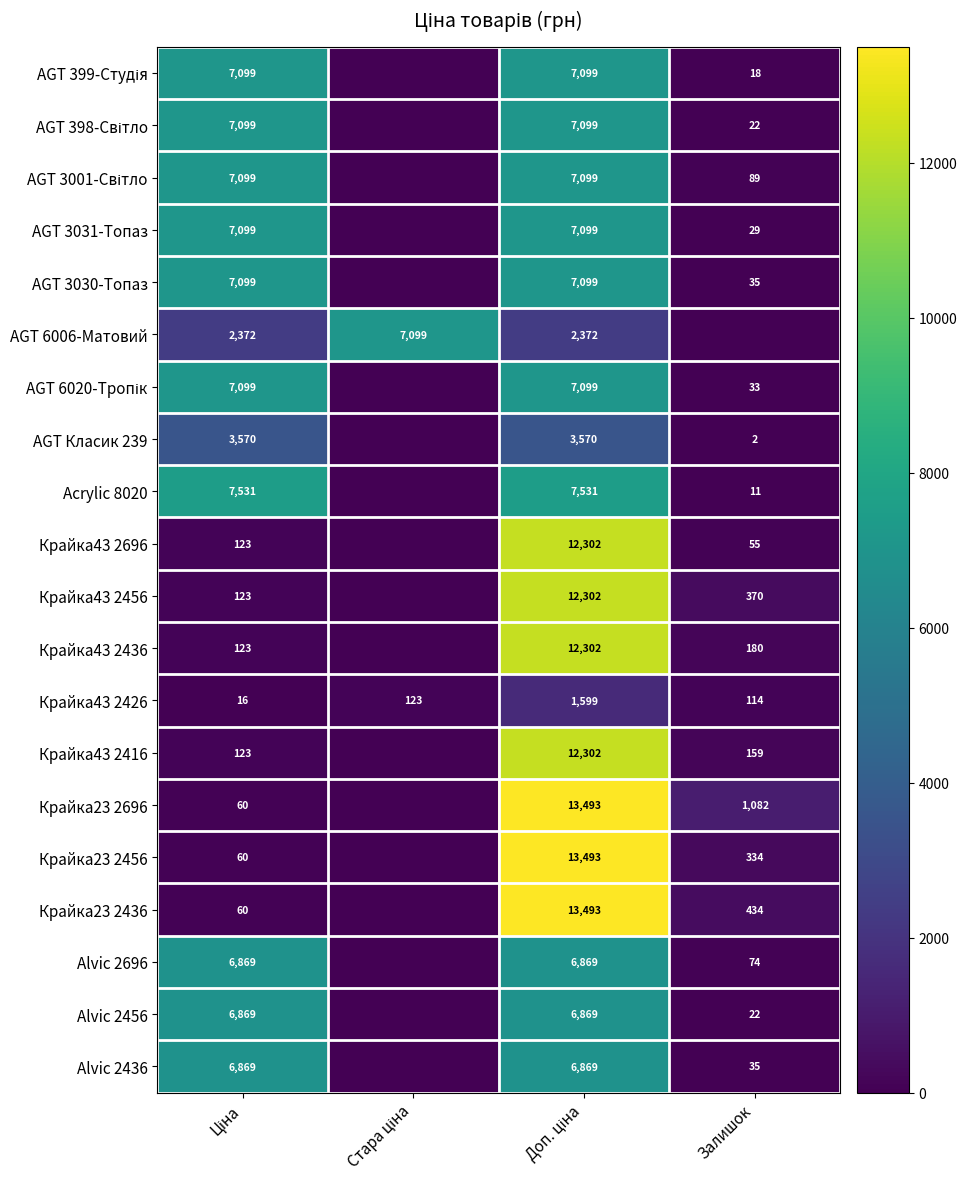

The Крайка43 2456 series shows 544 at Залишок. True or false?

False